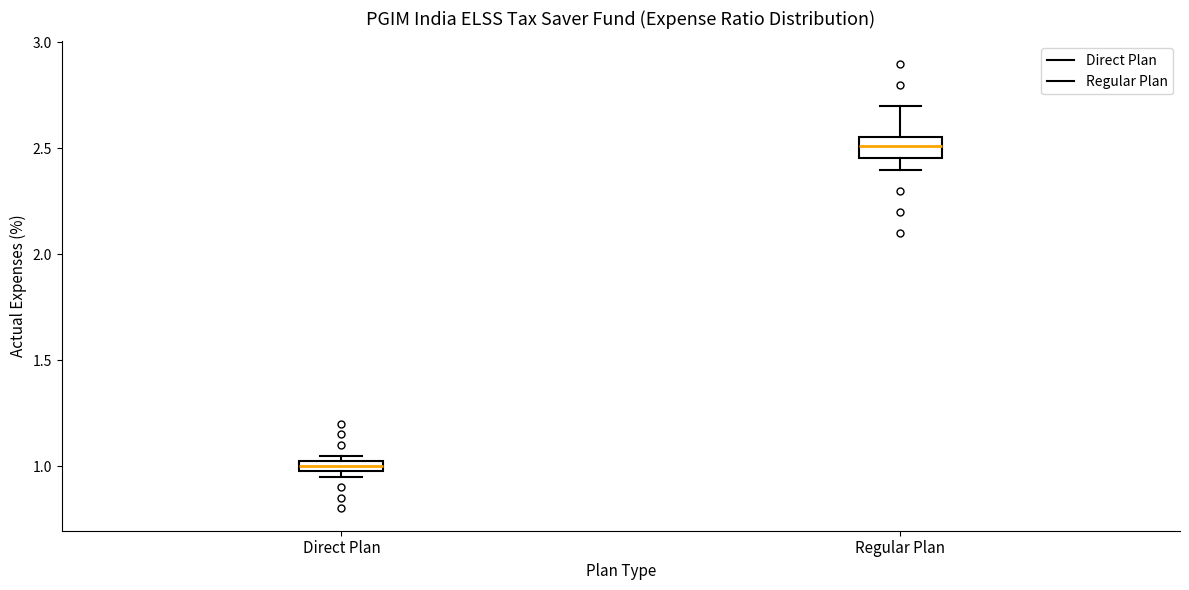

Where does the lower whisker of the box for Regular Plan end on the y-axis? The values are not printed on the chart, so give them approximately, as read against the axis.

2.40